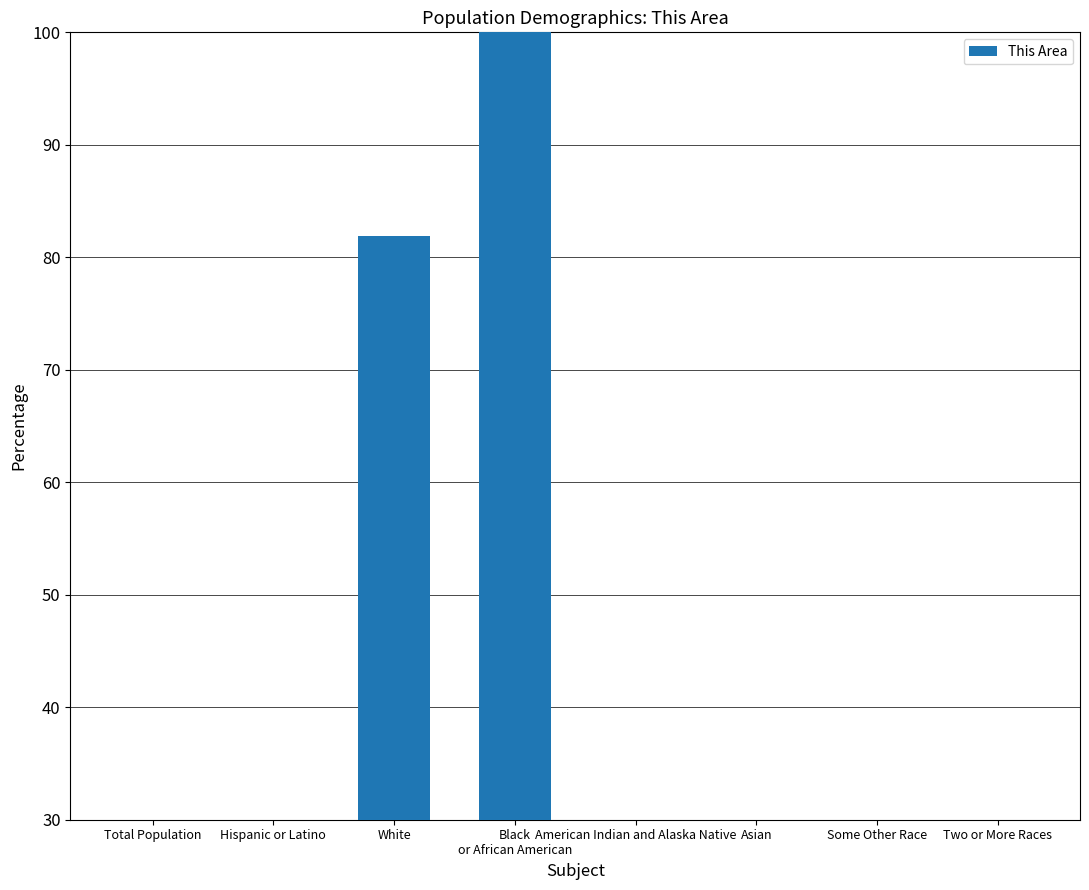

Reading left to right, transcribe all the data shown in this chart.

0.2	2.9	81.9	100.0	0.3	4.4	1.2	2.7